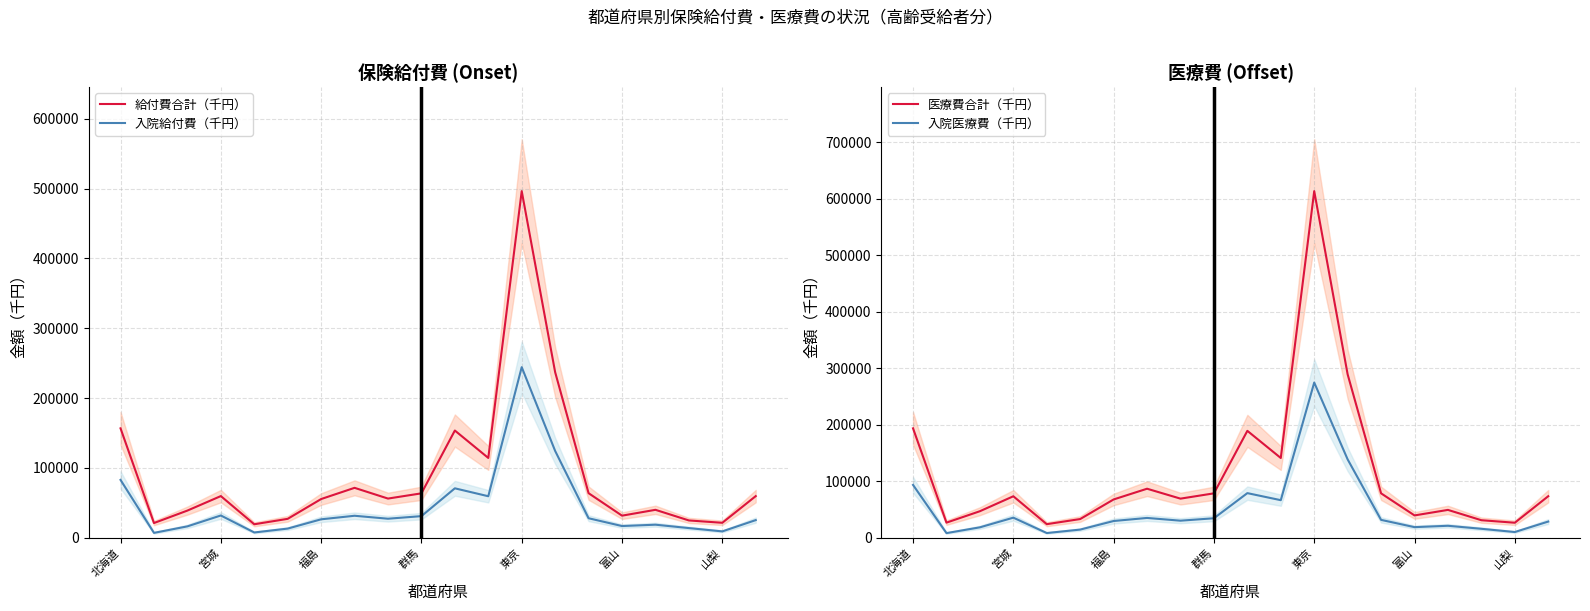

What is the minimum value for 給付費合計（千円）?

19240